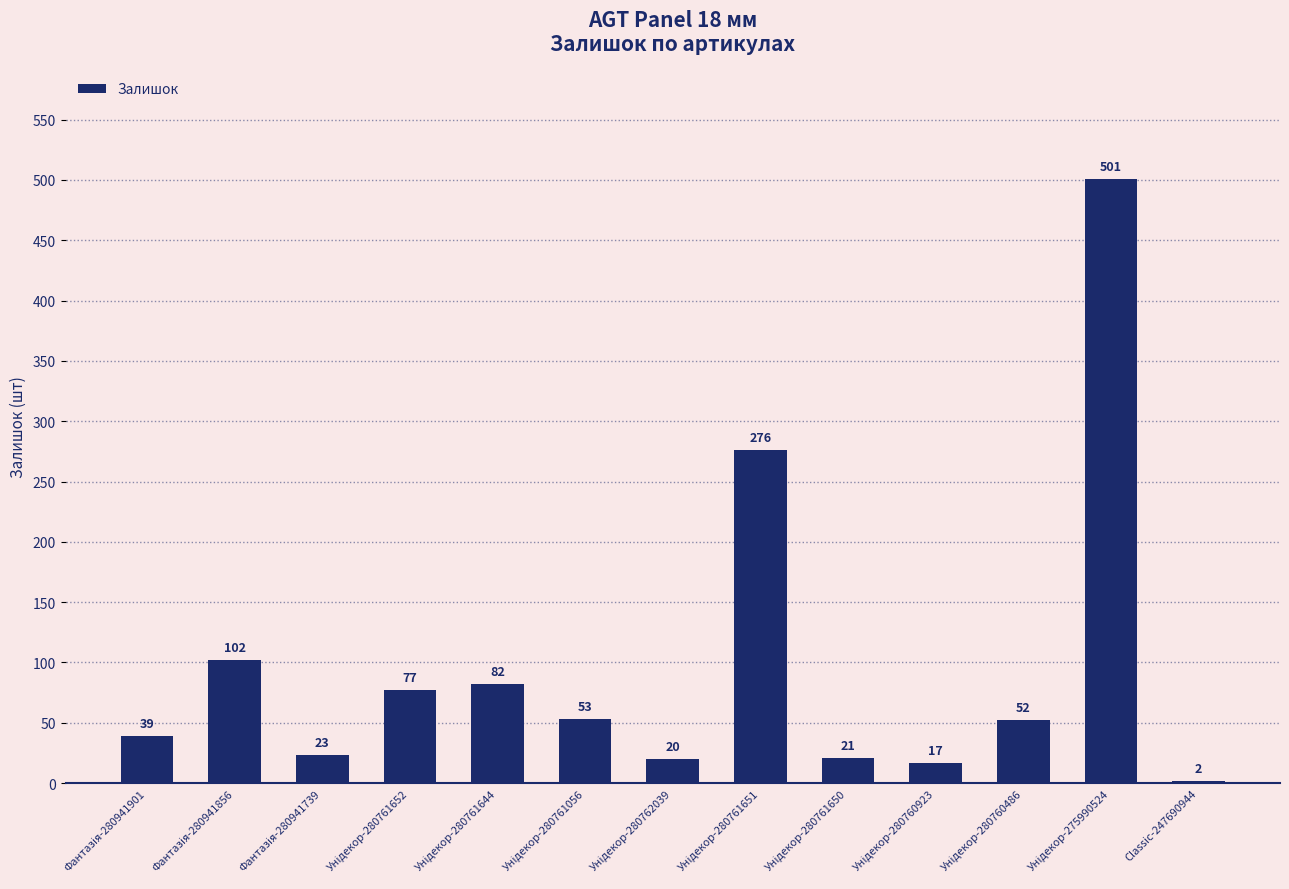

At which category does the chart reach its minimum across all series?

Classic-247690944